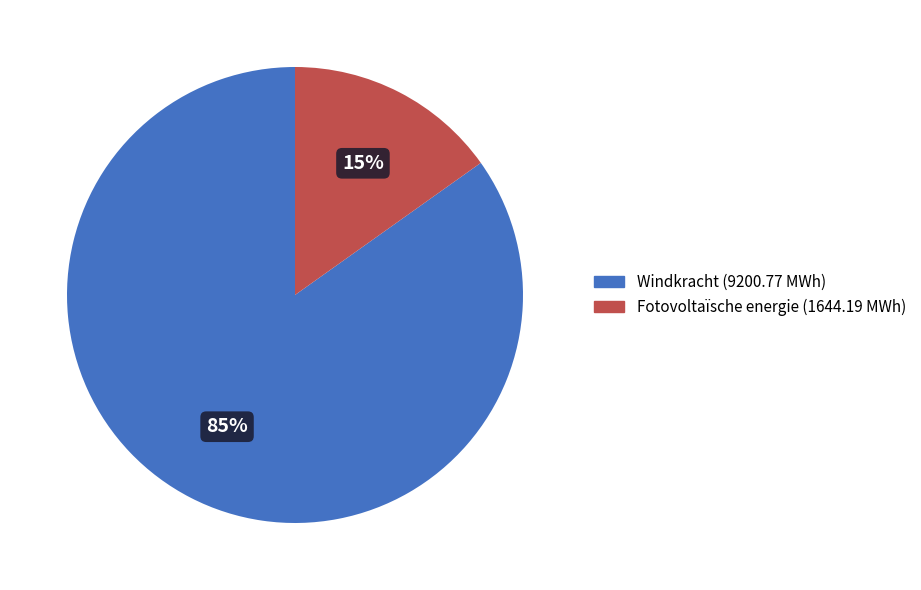

To the nearest percent, what is the difference between the largest and smallest slice percentages?

70%